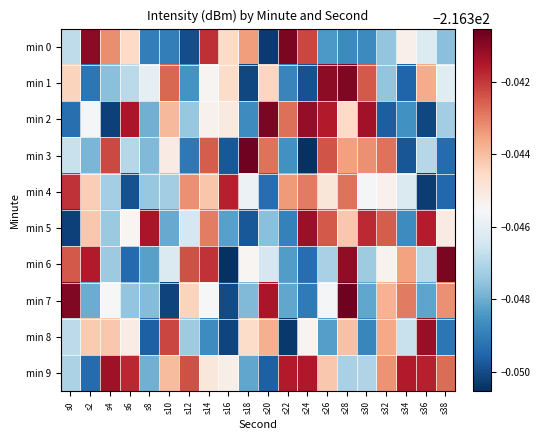

Reading right to left, extract all data points from this chart.

min 0: s38=-216.3	s36=-216.3	s34=-216.3	s32=-216.3	s30=-216.3	s28=-216.3	s26=-216.3	s24=-216.3	s22=-216.3	s20=-216.4	s18=-216.3	s16=-216.3	s14=-216.3	s12=-216.3	s10=-216.3	s8=-216.3	s6=-216.3	s4=-216.3	s2=-216.3	s0=-216.3
min 1: s38=-216.3	s36=-216.3	s34=-216.3	s32=-216.3	s30=-216.3	s28=-216.3	s26=-216.3	s24=-216.3	s22=-216.3	s20=-216.3	s18=-216.4	s16=-216.3	s14=-216.3	s12=-216.3	s10=-216.3	s8=-216.3	s6=-216.3	s4=-216.3	s2=-216.3	s0=-216.3
min 2: s38=-216.3	s36=-216.4	s34=-216.3	s32=-216.3	s30=-216.3	s28=-216.3	s26=-216.3	s24=-216.3	s22=-216.3	s20=-216.3	s18=-216.3	s16=-216.3	s14=-216.3	s12=-216.3	s10=-216.3	s8=-216.3	s6=-216.3	s4=-216.4	s2=-216.3	s0=-216.3
min 3: s38=-216.3	s36=-216.3	s34=-216.3	s32=-216.3	s30=-216.3	s28=-216.3	s26=-216.3	s24=-216.4	s22=-216.3	s20=-216.3	s18=-216.3	s16=-216.3	s14=-216.3	s12=-216.3	s10=-216.3	s8=-216.3	s6=-216.3	s4=-216.3	s2=-216.3	s0=-216.3
min 4: s38=-216.3	s36=-216.4	s34=-216.3	s32=-216.3	s30=-216.3	s28=-216.3	s26=-216.3	s24=-216.3	s22=-216.3	s20=-216.3	s18=-216.3	s16=-216.3	s14=-216.3	s12=-216.3	s10=-216.3	s8=-216.3	s6=-216.3	s4=-216.3	s2=-216.3	s0=-216.3
min 5: s38=-216.3	s36=-216.3	s34=-216.3	s32=-216.3	s30=-216.3	s28=-216.3	s26=-216.3	s24=-216.3	s22=-216.3	s20=-216.3	s18=-216.3	s16=-216.3	s14=-216.3	s12=-216.3	s10=-216.3	s8=-216.3	s6=-216.3	s4=-216.3	s2=-216.3	s0=-216.4
min 6: s38=-216.3	s36=-216.3	s34=-216.3	s32=-216.3	s30=-216.3	s28=-216.3	s26=-216.3	s24=-216.3	s22=-216.3	s20=-216.3	s18=-216.3	s16=-216.4	s14=-216.3	s12=-216.3	s10=-216.3	s8=-216.3	s6=-216.3	s4=-216.3	s2=-216.3	s0=-216.3
min 7: s38=-216.3	s36=-216.3	s34=-216.3	s32=-216.3	s30=-216.3	s28=-216.3	s26=-216.3	s24=-216.3	s22=-216.3	s20=-216.3	s18=-216.3	s16=-216.4	s14=-216.3	s12=-216.3	s10=-216.4	s8=-216.3	s6=-216.3	s4=-216.3	s2=-216.3	s0=-216.3
min 8: s38=-216.3	s36=-216.3	s34=-216.3	s32=-216.3	s30=-216.3	s28=-216.3	s26=-216.3	s24=-216.3	s22=-216.4	s20=-216.3	s18=-216.3	s16=-216.4	s14=-216.3	s12=-216.3	s10=-216.3	s8=-216.3	s6=-216.3	s4=-216.3	s2=-216.3	s0=-216.3
min 9: s38=-216.3	s36=-216.3	s34=-216.3	s32=-216.3	s30=-216.3	s28=-216.3	s26=-216.3	s24=-216.3	s22=-216.3	s20=-216.3	s18=-216.3	s16=-216.3	s14=-216.3	s12=-216.3	s10=-216.3	s8=-216.3	s6=-216.3	s4=-216.3	s2=-216.3	s0=-216.3